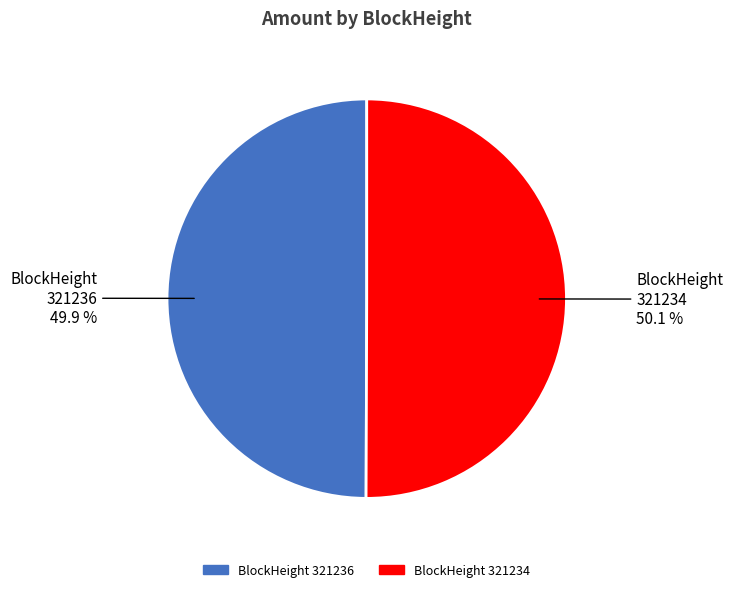

Is there any slice that represents more than half of the pie?

Yes